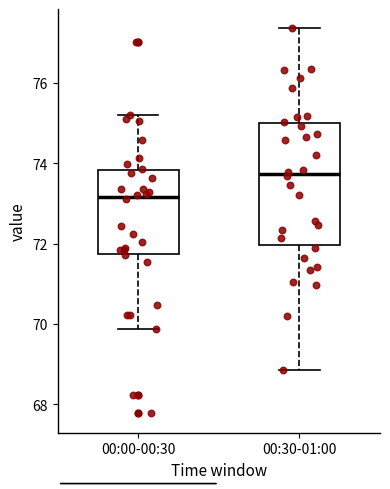

Where does the lower whisker of the box for 00:30-01:00 end on the y-axis? The values are not printed on the chart, so give them approximately, as read against the axis.

68.8